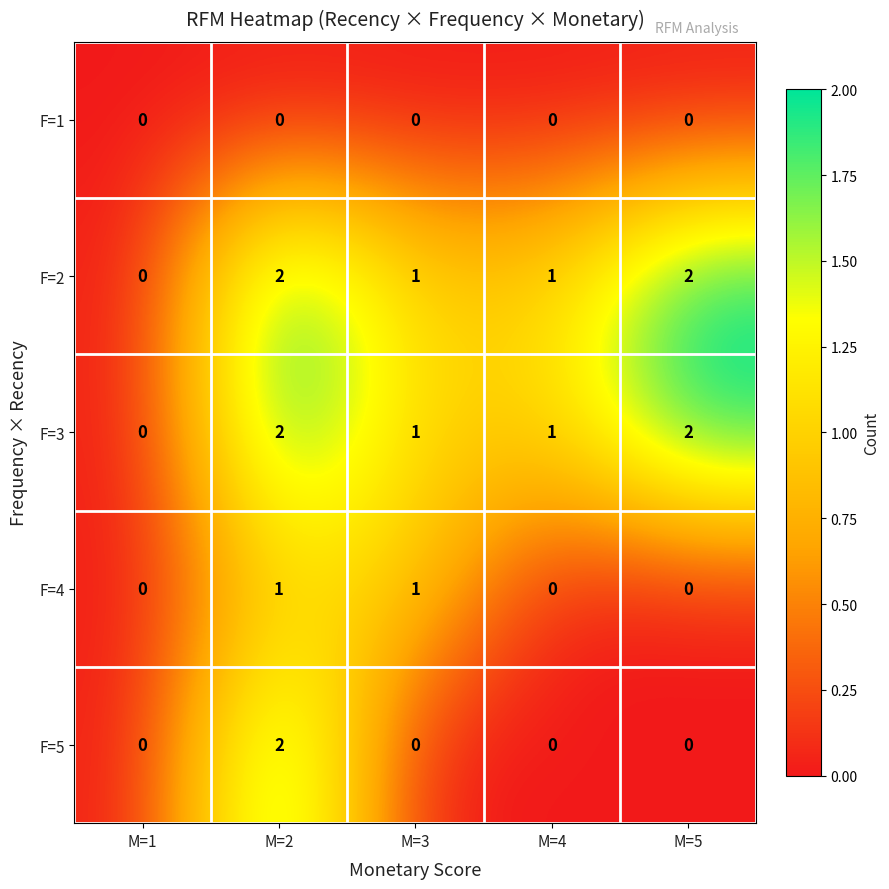

Count the F=4 values in the range 0 to 1.

5